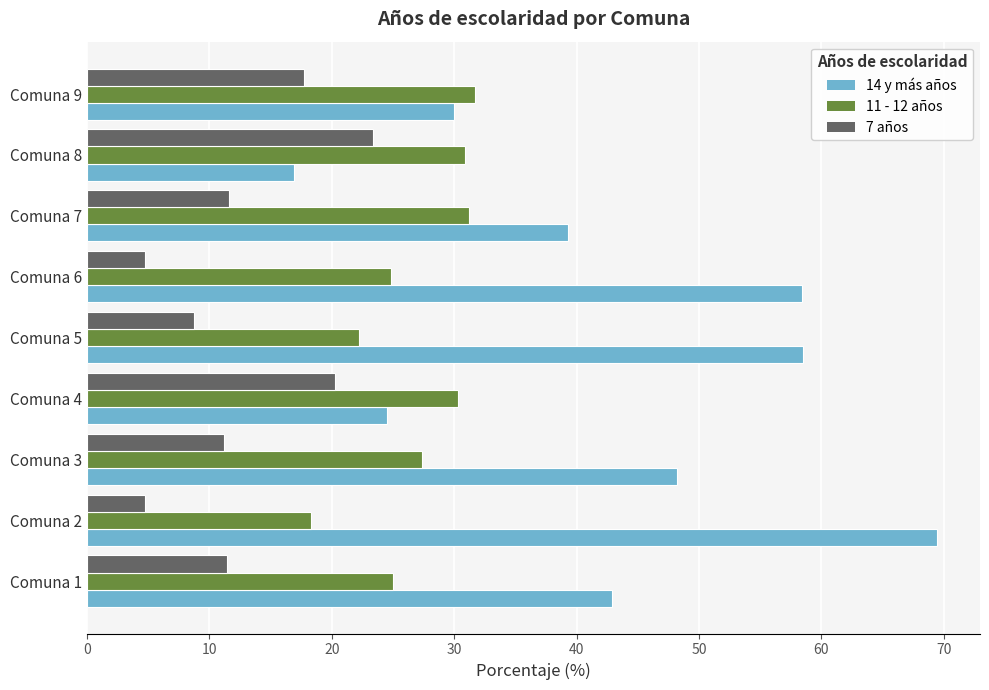

What is the spread (max minus min) of values at Comuna 9?

14.0